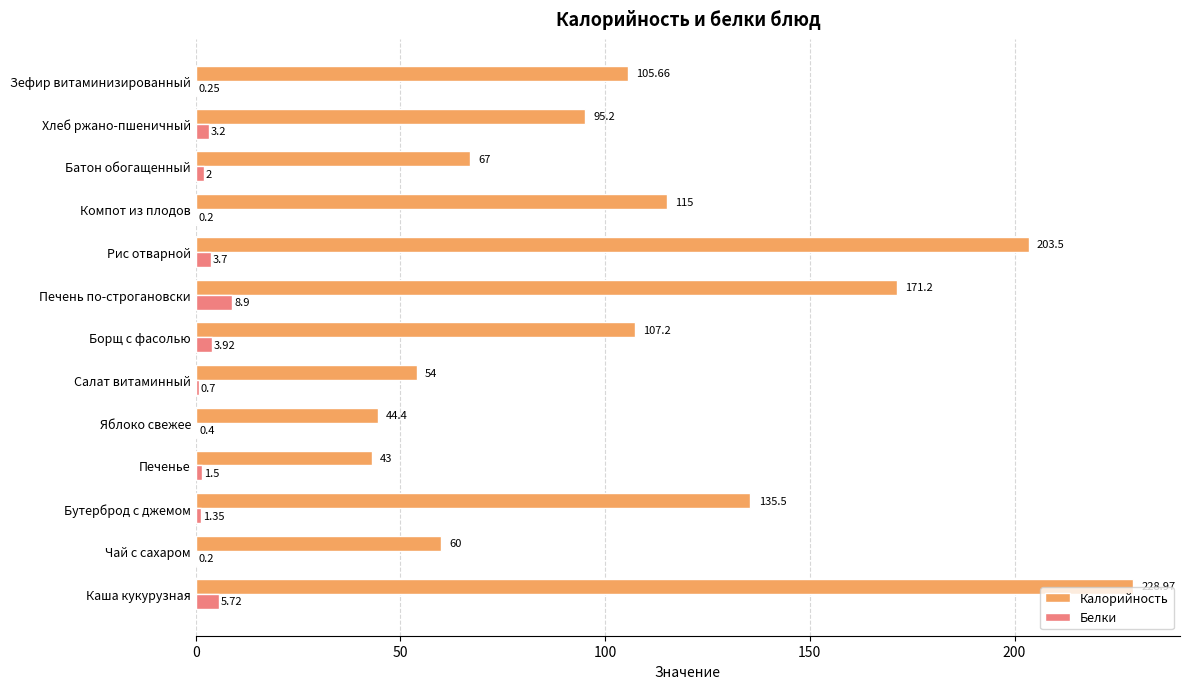

Which series has the largest total across all categories?

Калорийность